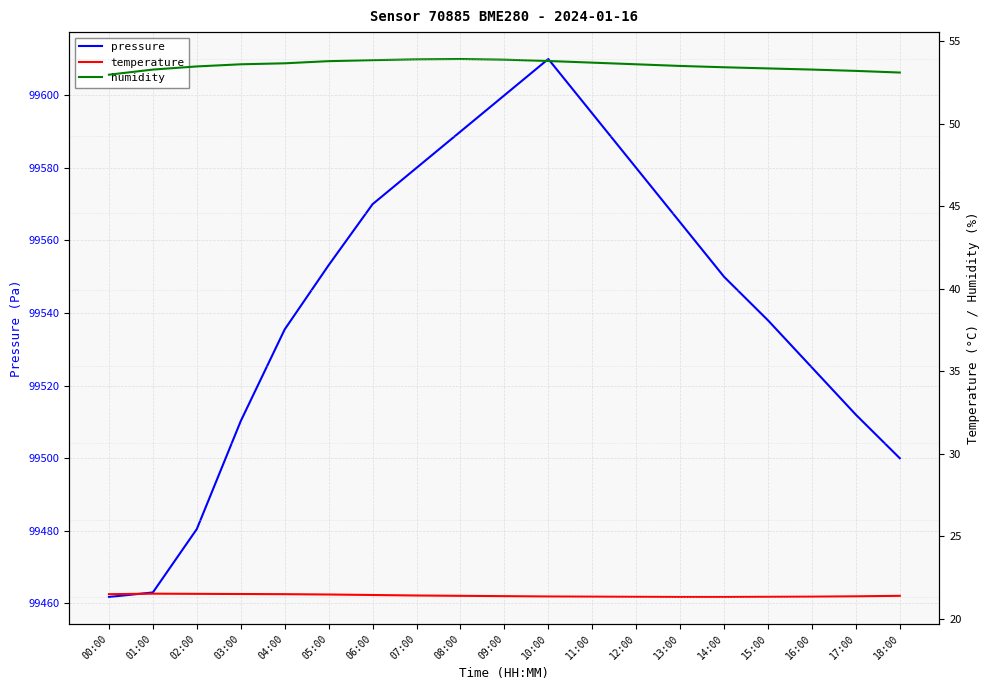

Is it true that temperature equals 38.3 at 11:00?

False